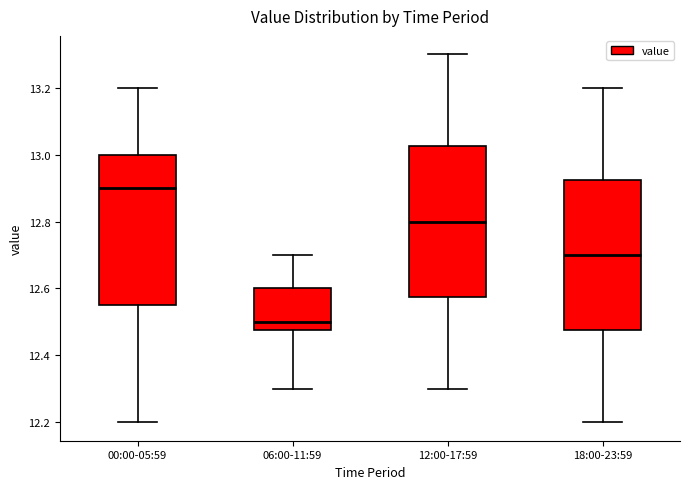

Reading left to right, read every box against the y-axis: the position of its median line, the range the box covers, and the ends of its whiskers. The values are not printed on the chart, so give them approximately, as read against the axis.

00:00-05:59: median 12.90, box 12.56 to 13.00, whiskers 12.20 to 13.20
06:00-11:59: median 12.50, box 12.48 to 12.60, whiskers 12.30 to 12.70
12:00-17:59: median 12.80, box 12.58 to 13.02, whiskers 12.30 to 13.30
18:00-23:59: median 12.70, box 12.48 to 12.92, whiskers 12.20 to 13.20